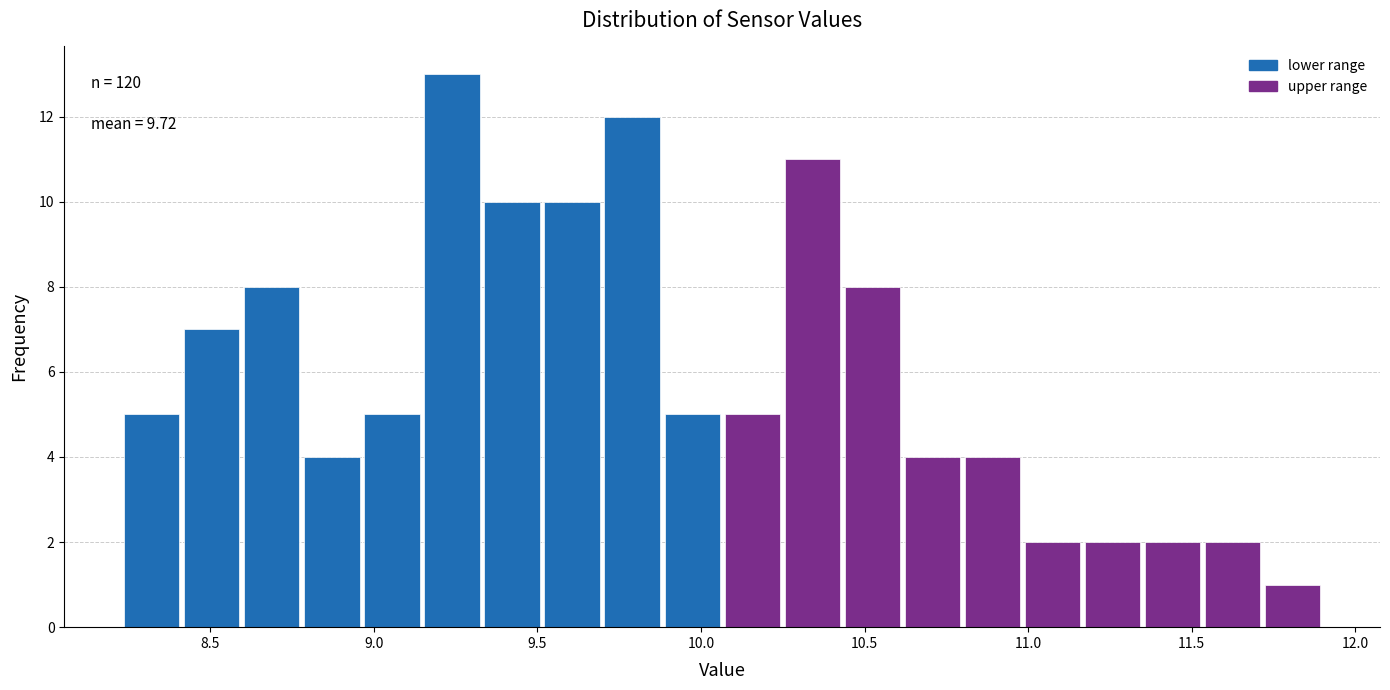

Around what value on the x-axis is the tallest bar? Give the approximate position of its centre, as read against the axis.

9.25